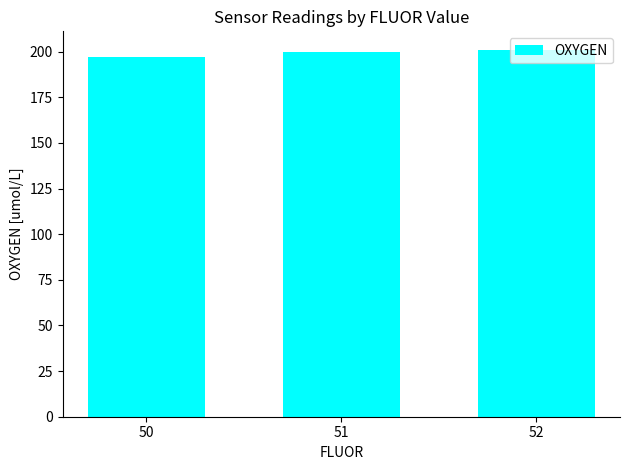

What is the difference between the second highest and minimum values?

2.8